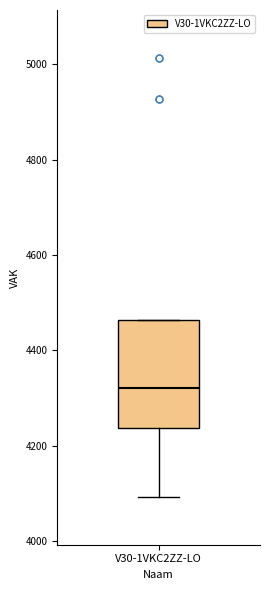

Read this box plot against the y-axis: the position of the median line, the range covered by the box, and the ends of both whiskers. The values are not printed on the chart, so give them approximately, as read against the axis.

median 4320, box 4240 to 4460, whiskers 4100 to 4460